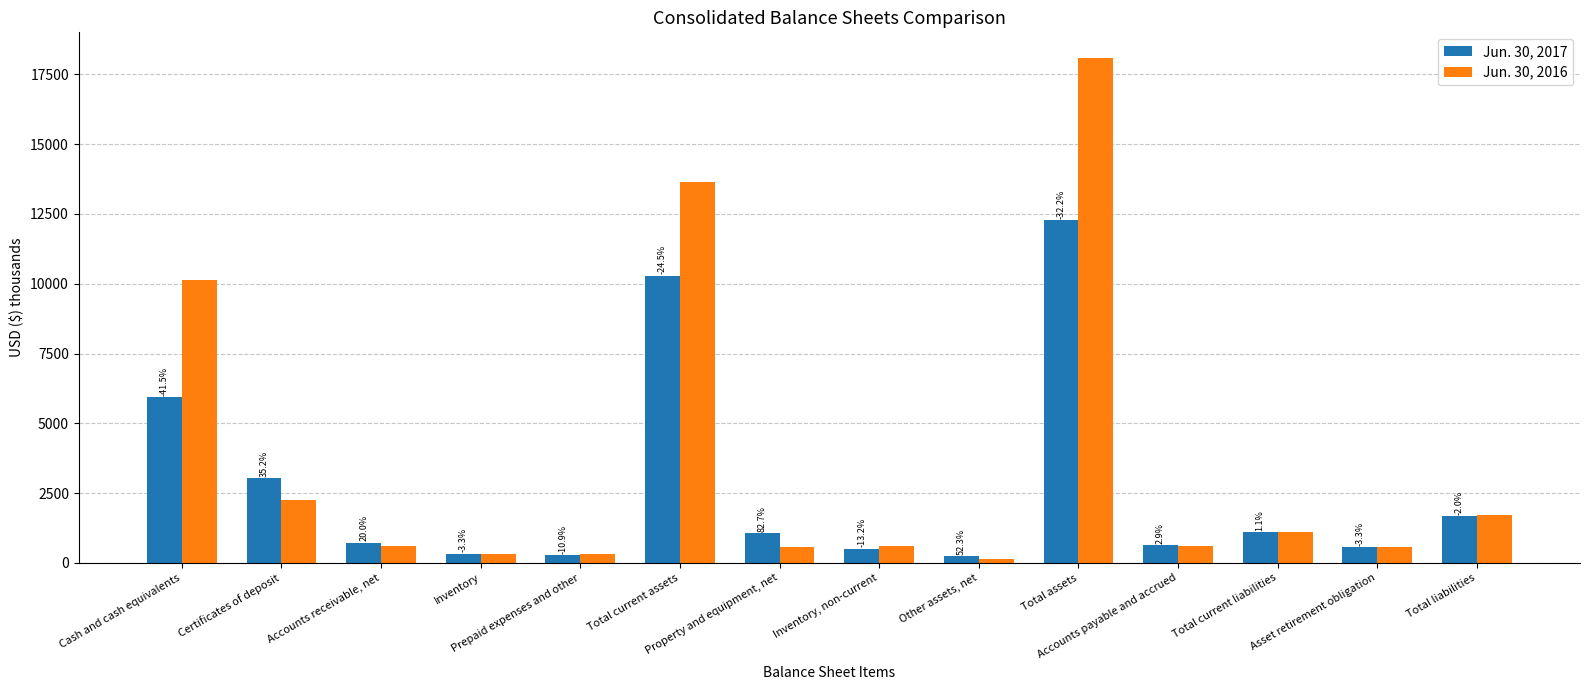

What is the maximum value shown in the chart?

18102